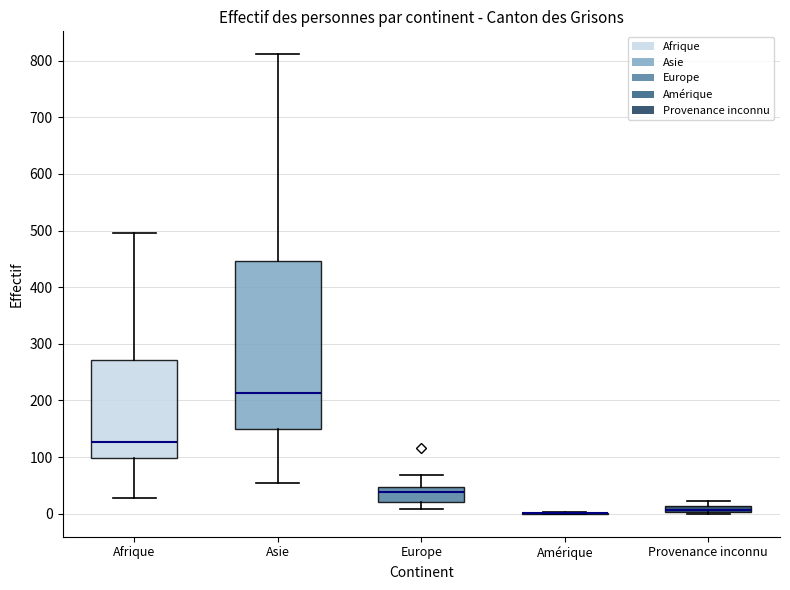

Where does the lower whisker of the box for Asie end on the y-axis? The values are not printed on the chart, so give them approximately, as read against the axis.

60